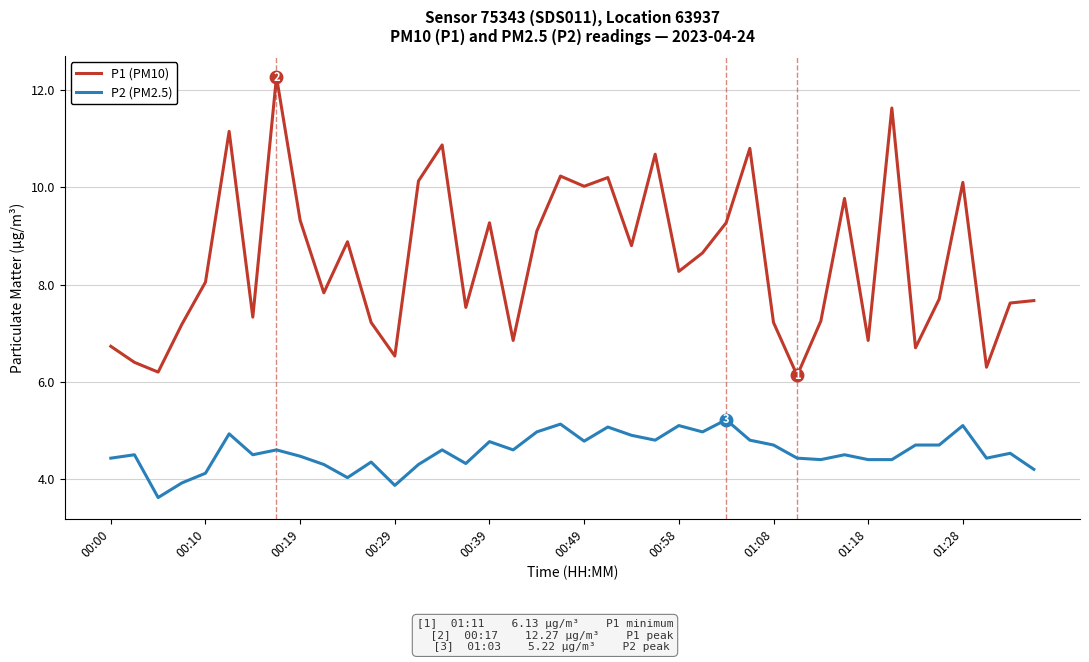

Which series has the largest range (max minus min)?

P1 (PM10)